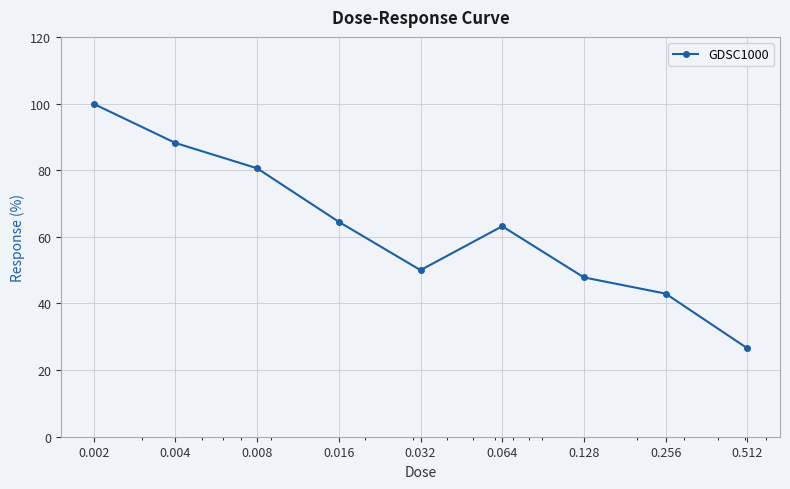

How many points are higher than both their immediate neighbors (excluding endpoints)?

1